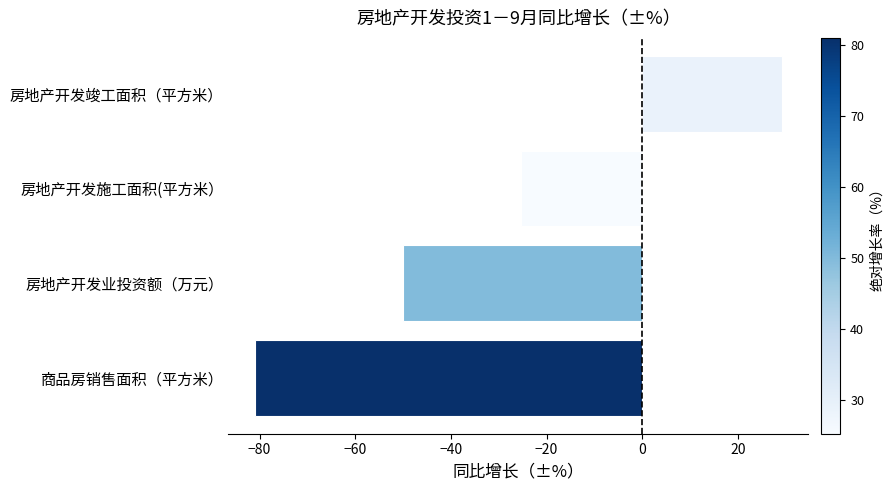

Between 商品房销售面积（平方米） and 房地产开发业投资额（万元）, which is larger?

房地产开发业投资额（万元）